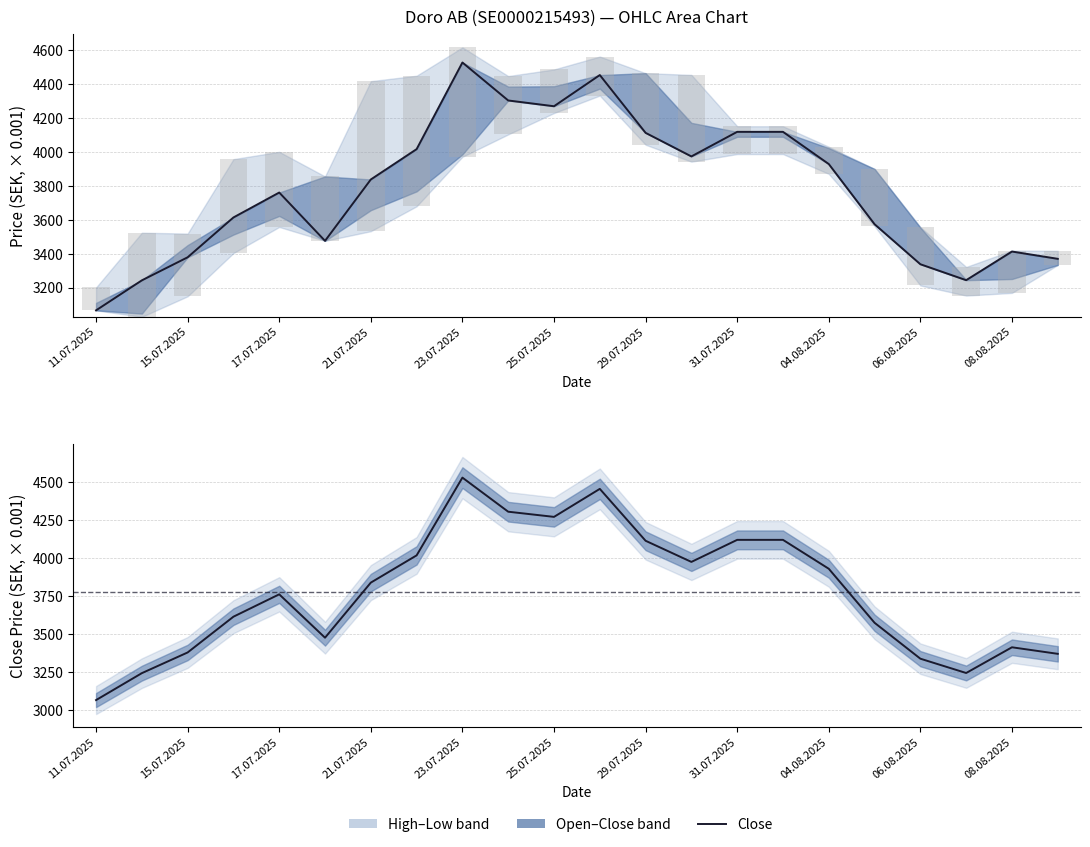

What is the difference between the second highest and second lowest values in the Close series?

1211